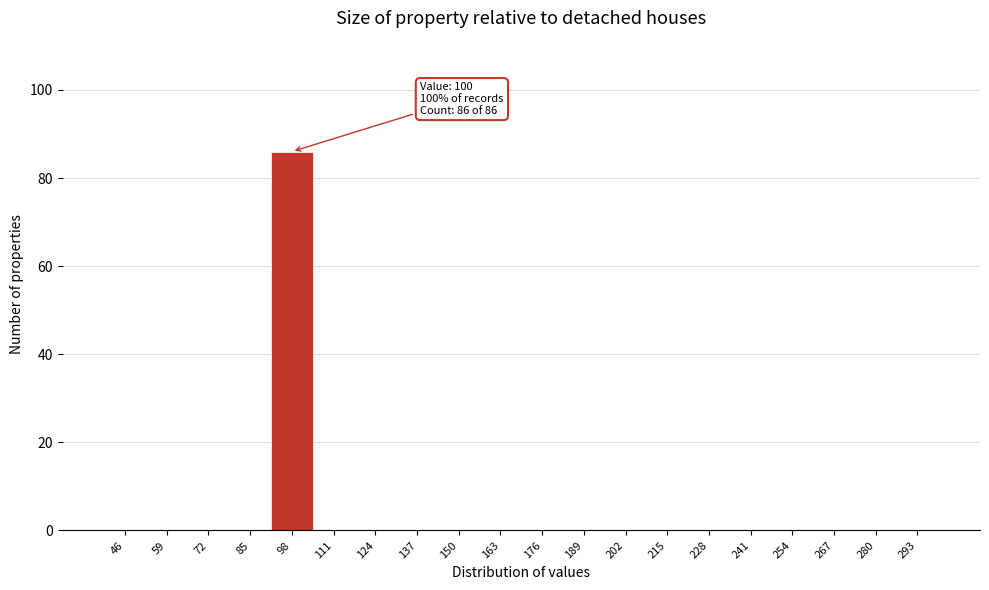

Reading left to right, extract all data points from this chart.

46=0	59=0	72=0	85=0	98=86	111=0	124=0	137=0	150=0	163=0	176=0	189=0	202=0	215=0	228=0	241=0	254=0	267=0	280=0	293=0